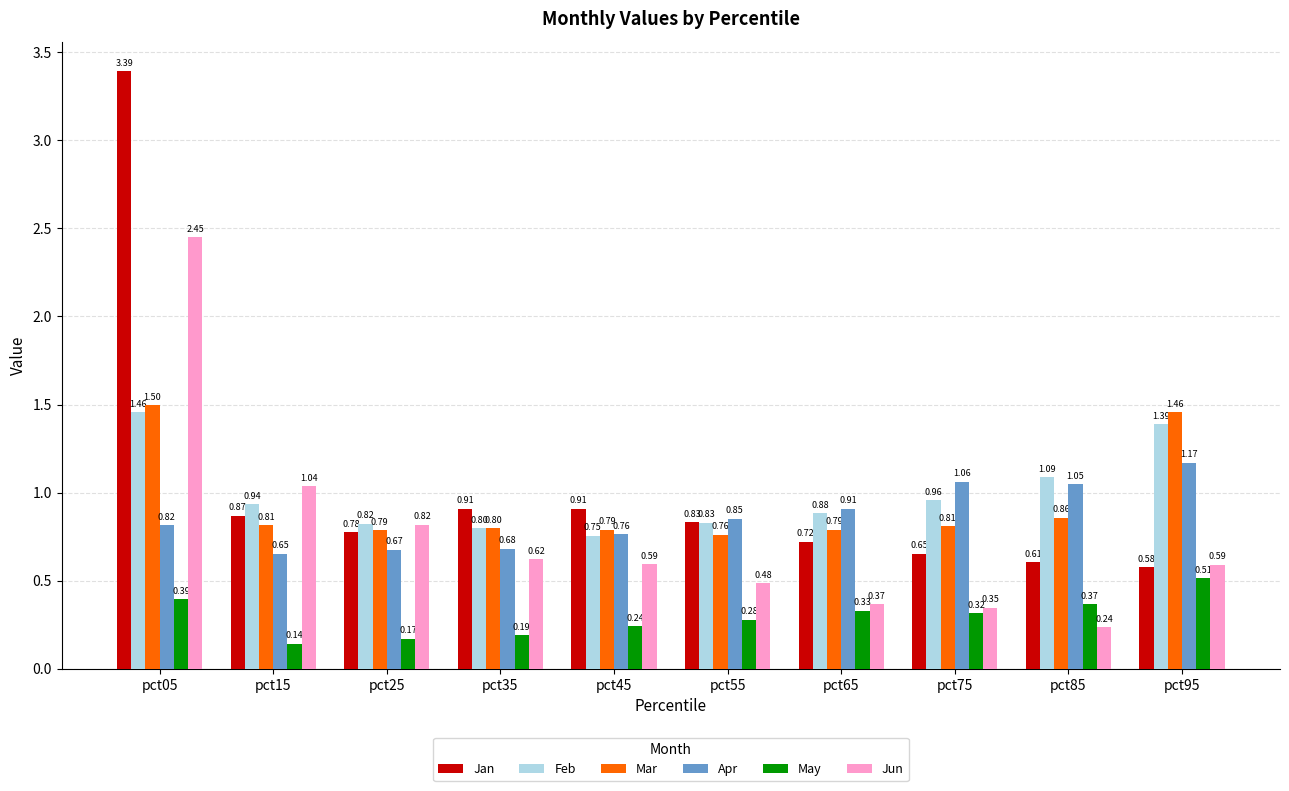

Which category has the highest value across all series?

pct05